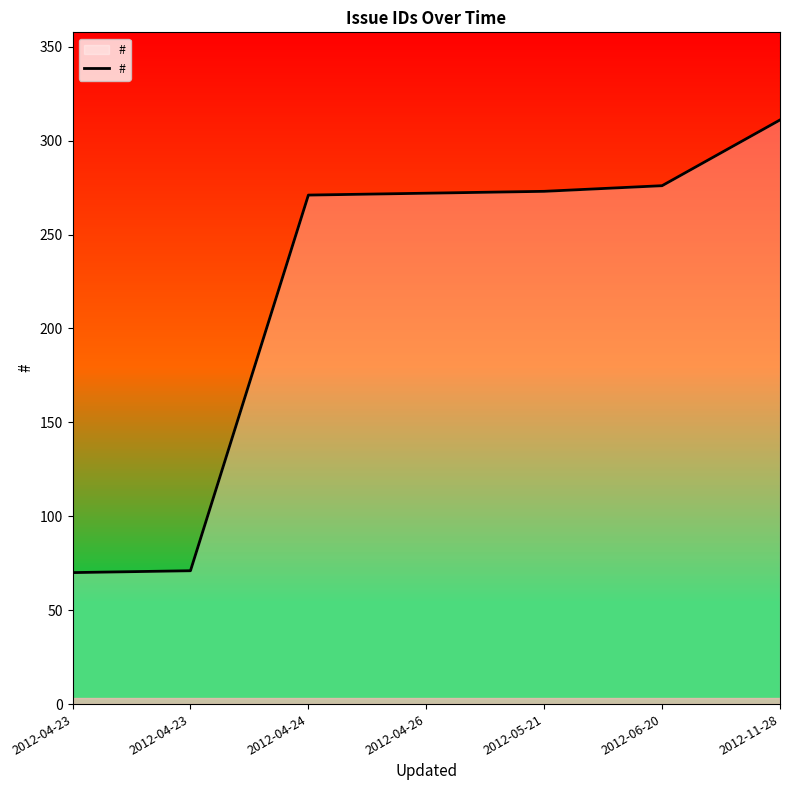

Where is the data nearest to the value 190?

2012-04-24